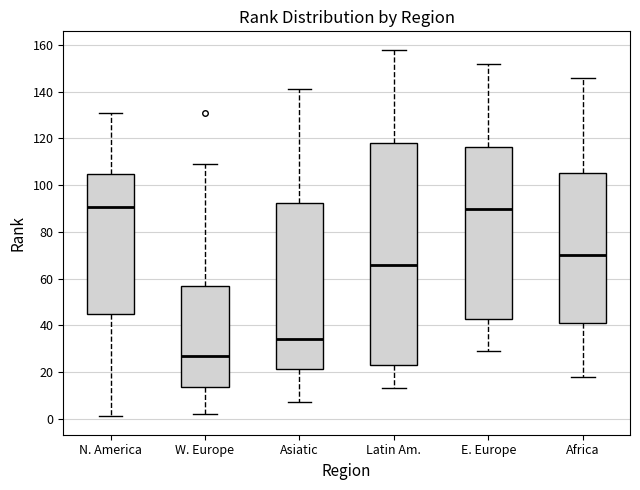

Reading left to right, transcribe this box plot: for each box, give where its median line is, the range the box spans, and where its two whiskers end, as read against the y-axis. The values are not printed on the chart, so give them approximately, as read against the axis.

N. America: median 90, box 46 to 104, whiskers 2 to 132
W. Europe: median 28, box 14 to 56, whiskers 2 to 110
Asiatic: median 34, box 22 to 92, whiskers 8 to 142
Latin Am.: median 66, box 24 to 118, whiskers 14 to 158
E. Europe: median 90, box 42 to 116, whiskers 30 to 152
Africa: median 70, box 42 to 106, whiskers 18 to 146